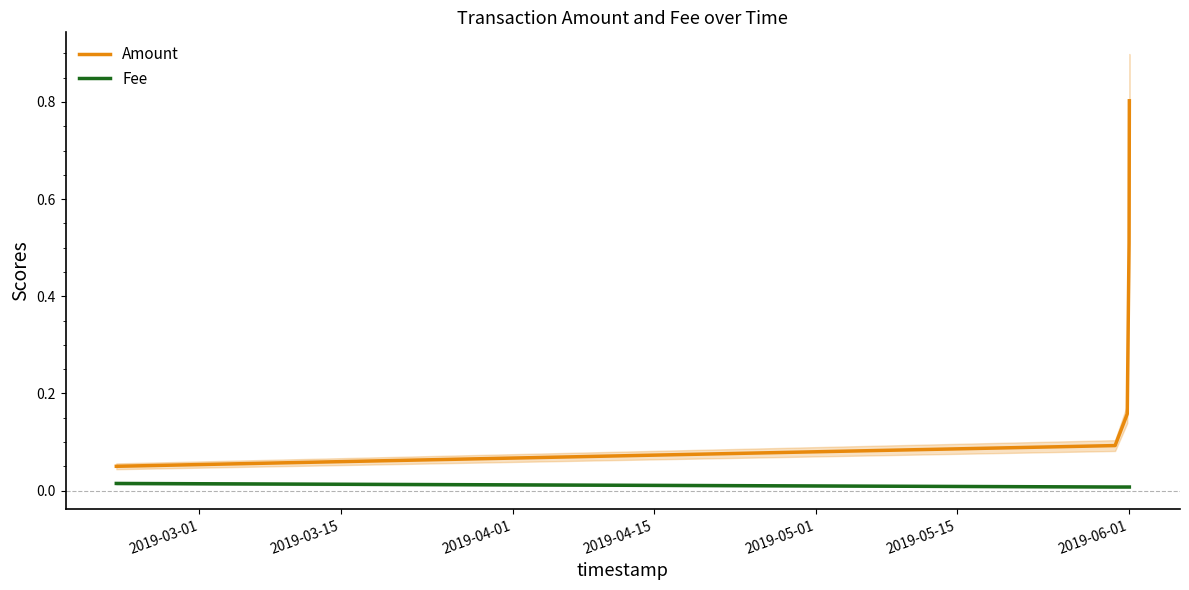

True or false: Fee and Amount cross at least once.

False